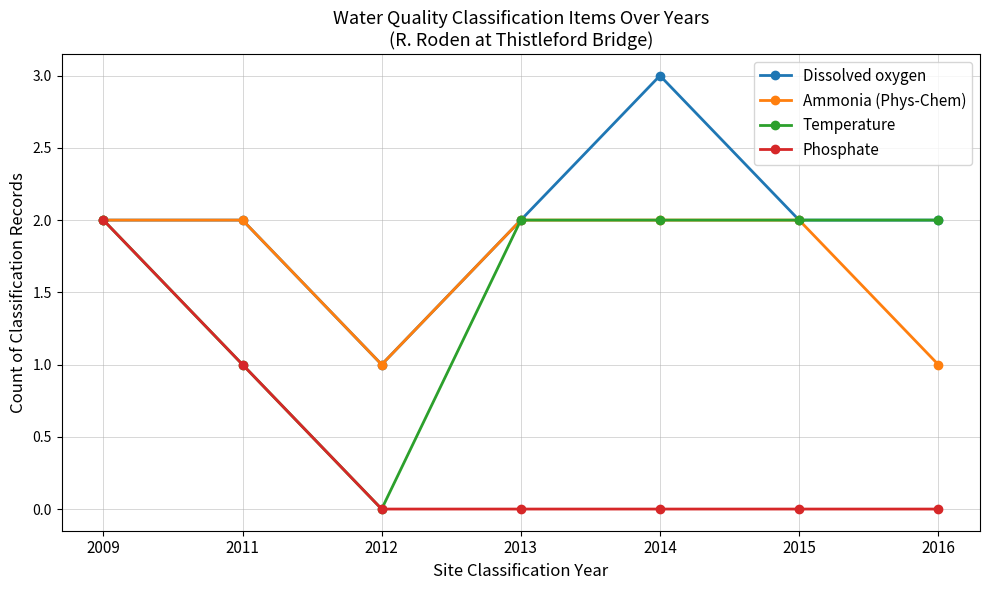

Which label corresponds to the largest value in the chart?

2014